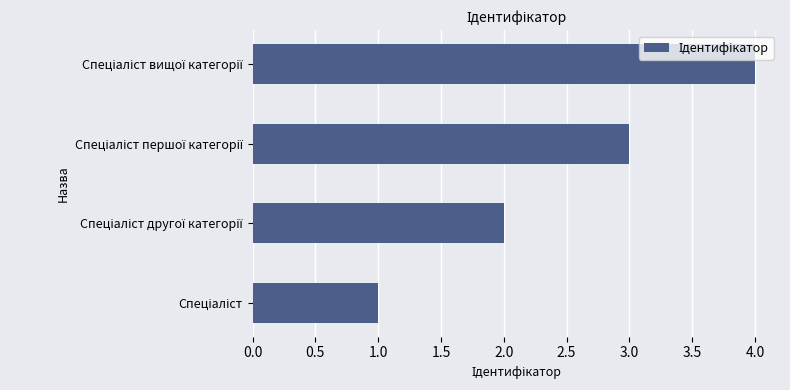

What is the greatest value displayed?

4